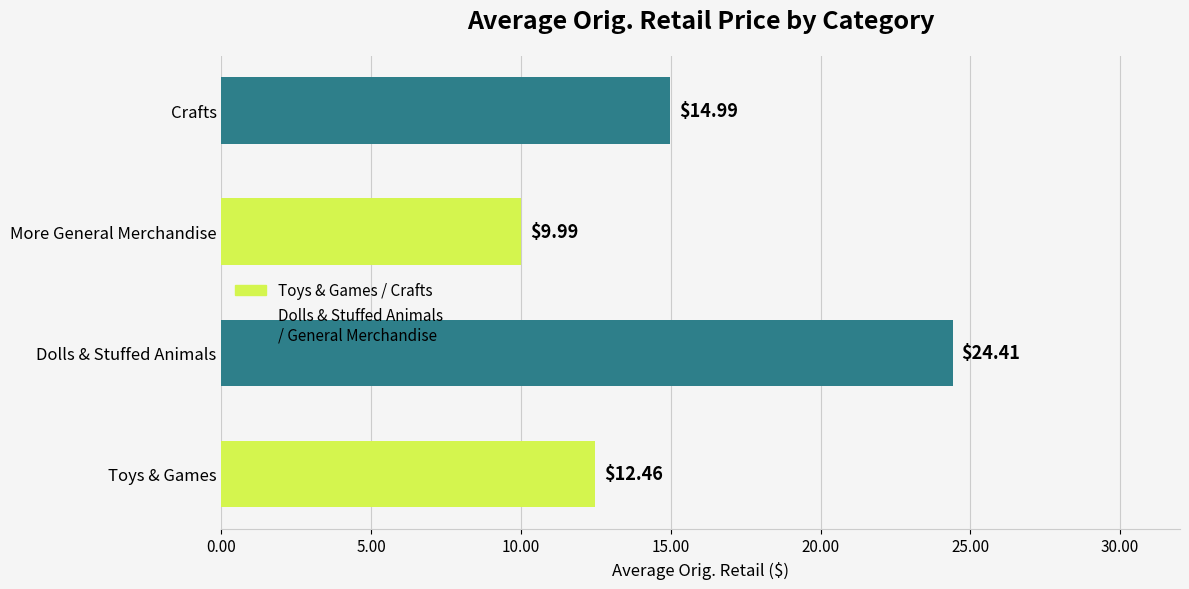

The value at Dolls & Stuffed Animals is 41.6. True or false?

False